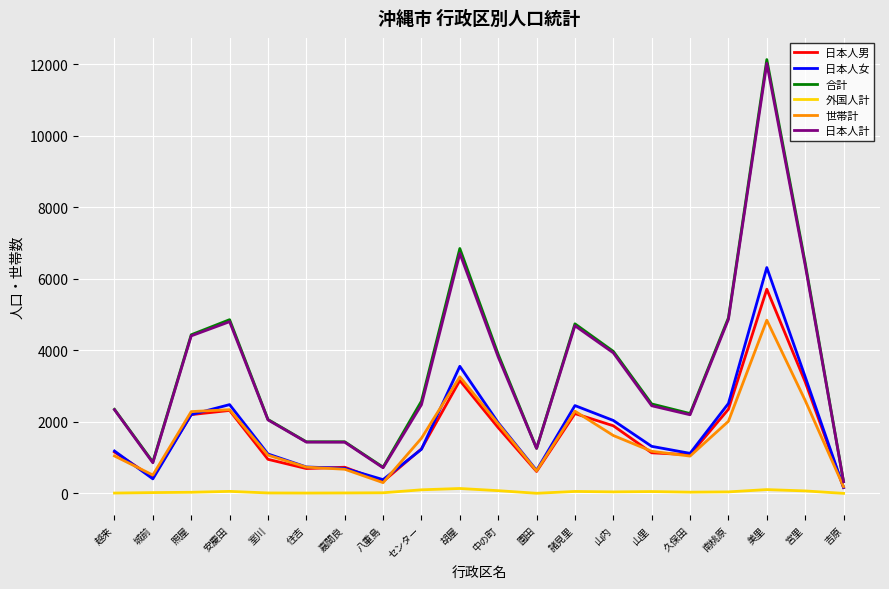

The 世帯計 series shows 1178 at 山里. True or false?

True